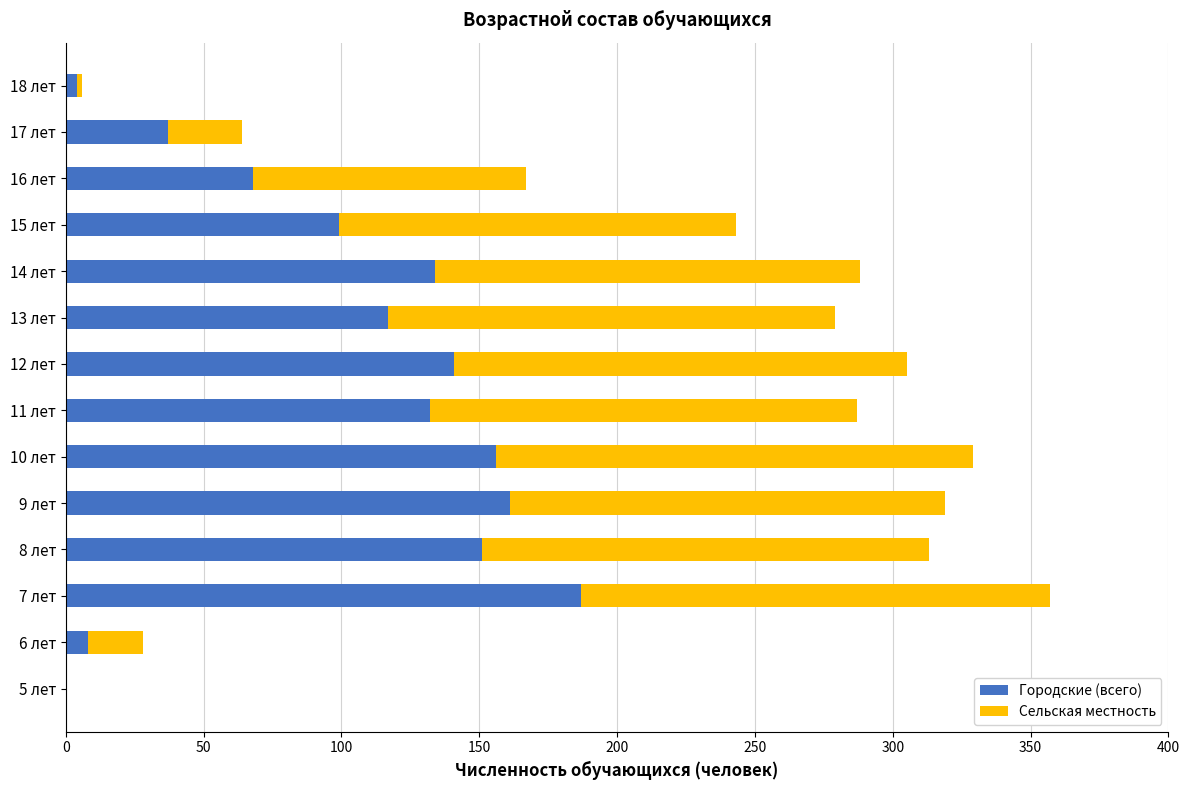

How many categories are shown in the chart?

14